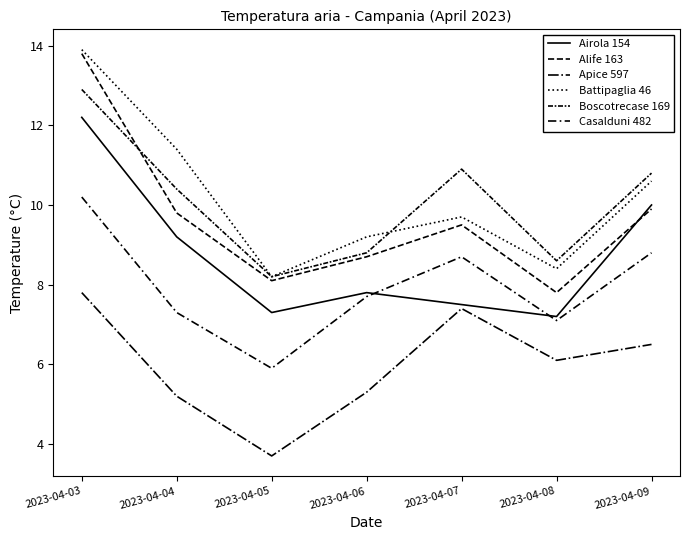

Does the chart display data point markers on the line(s)?

No